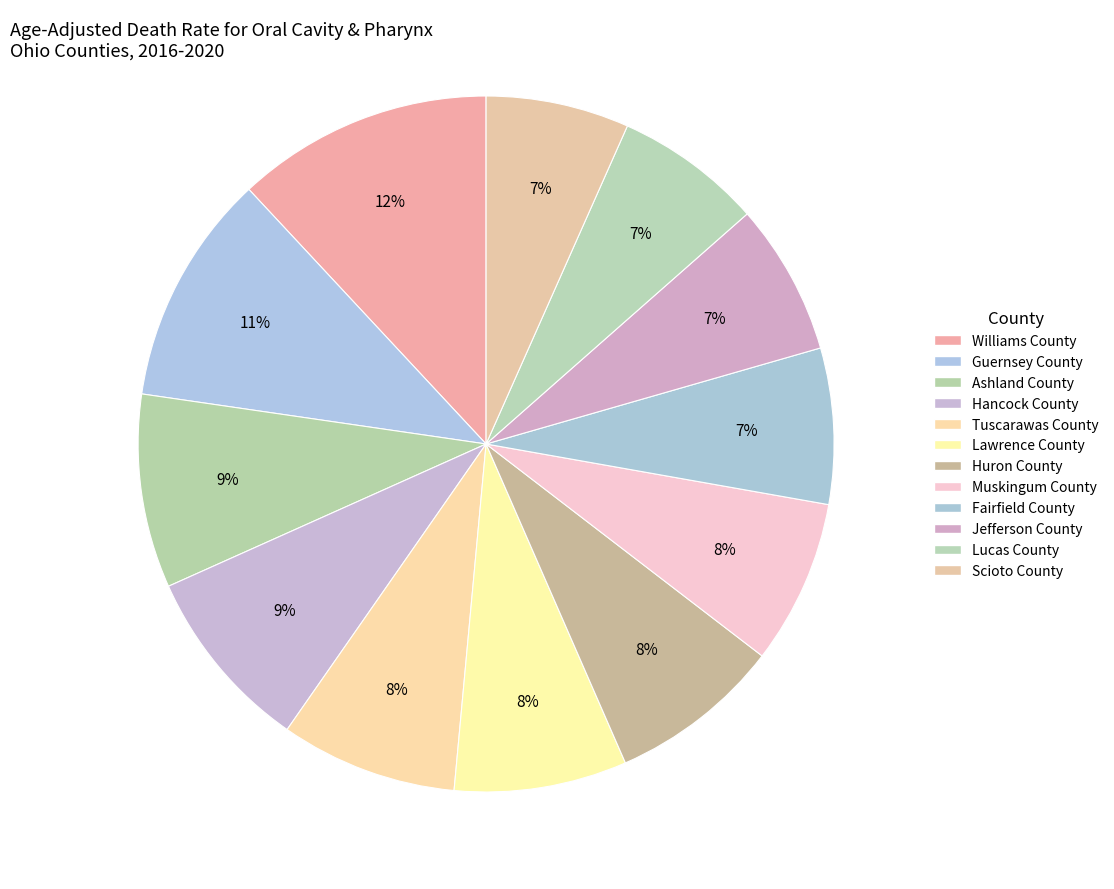

Is there any slice that represents more than half of the pie?

No